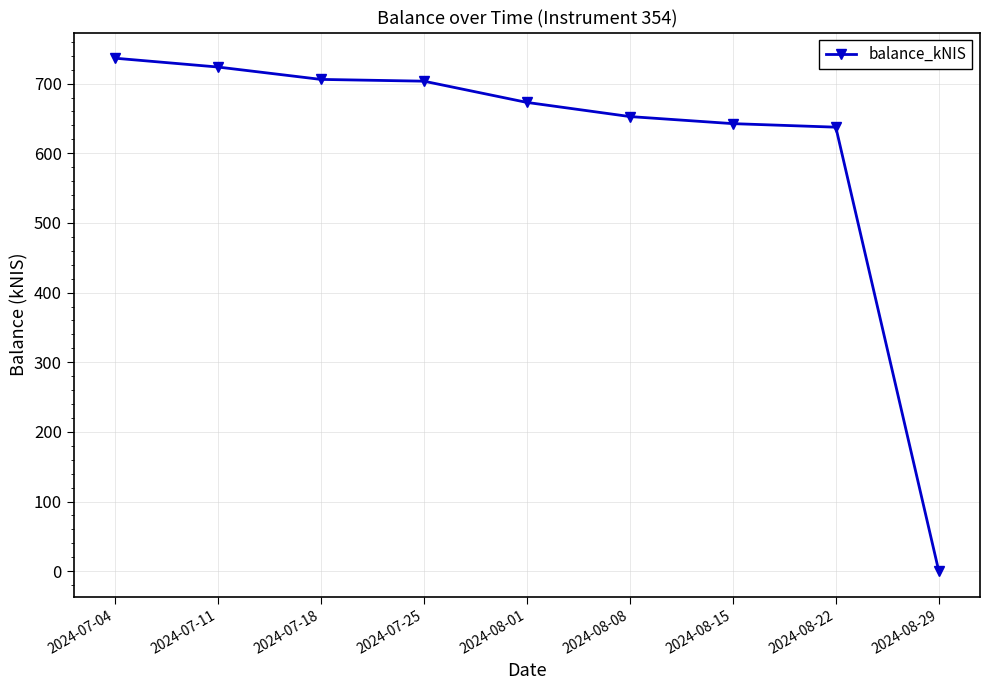

Does the chart display data point markers on the line(s)?

Yes